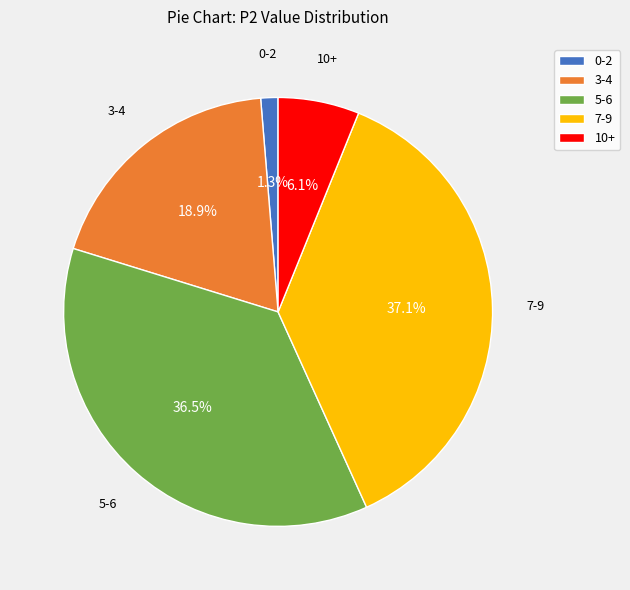

Count the number of slices in the pie.

5